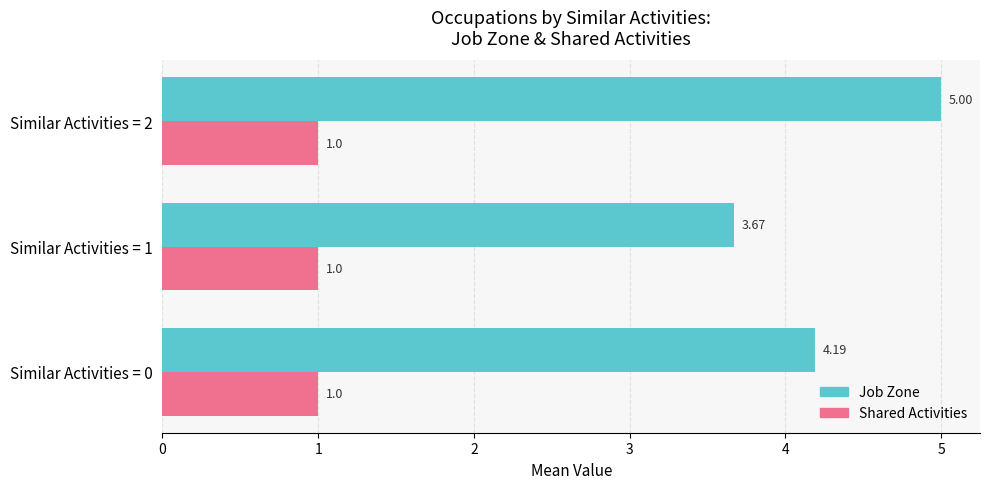

What is the average value of the Shared Activities series?

1.0